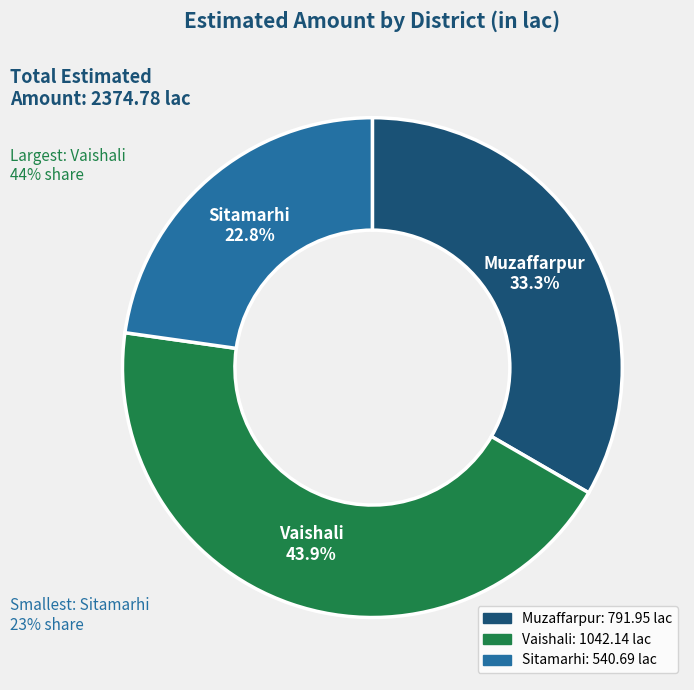

What percentage is NOT represented by Muzaffarpur?

66.7%